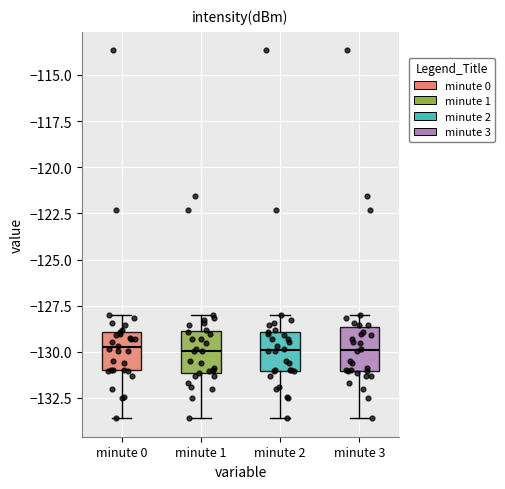

Reading left to right, transcribe this box plot: for each box, give where its median line is, the range the box spans, and where its two whiskers end, as read against the y-axis. The values are not printed on the chart, so give them approximately, as read against the axis.

minute 0: median -130.0, box -131.0 to -129.0, whiskers -133.5 to -128.0
minute 1: median -130.0, box -131.0 to -129.0, whiskers -133.5 to -128.0
minute 2: median -130.0, box -131.0 to -129.0, whiskers -133.5 to -128.0
minute 3: median -130.0, box -131.0 to -128.5, whiskers -133.5 to -128.0